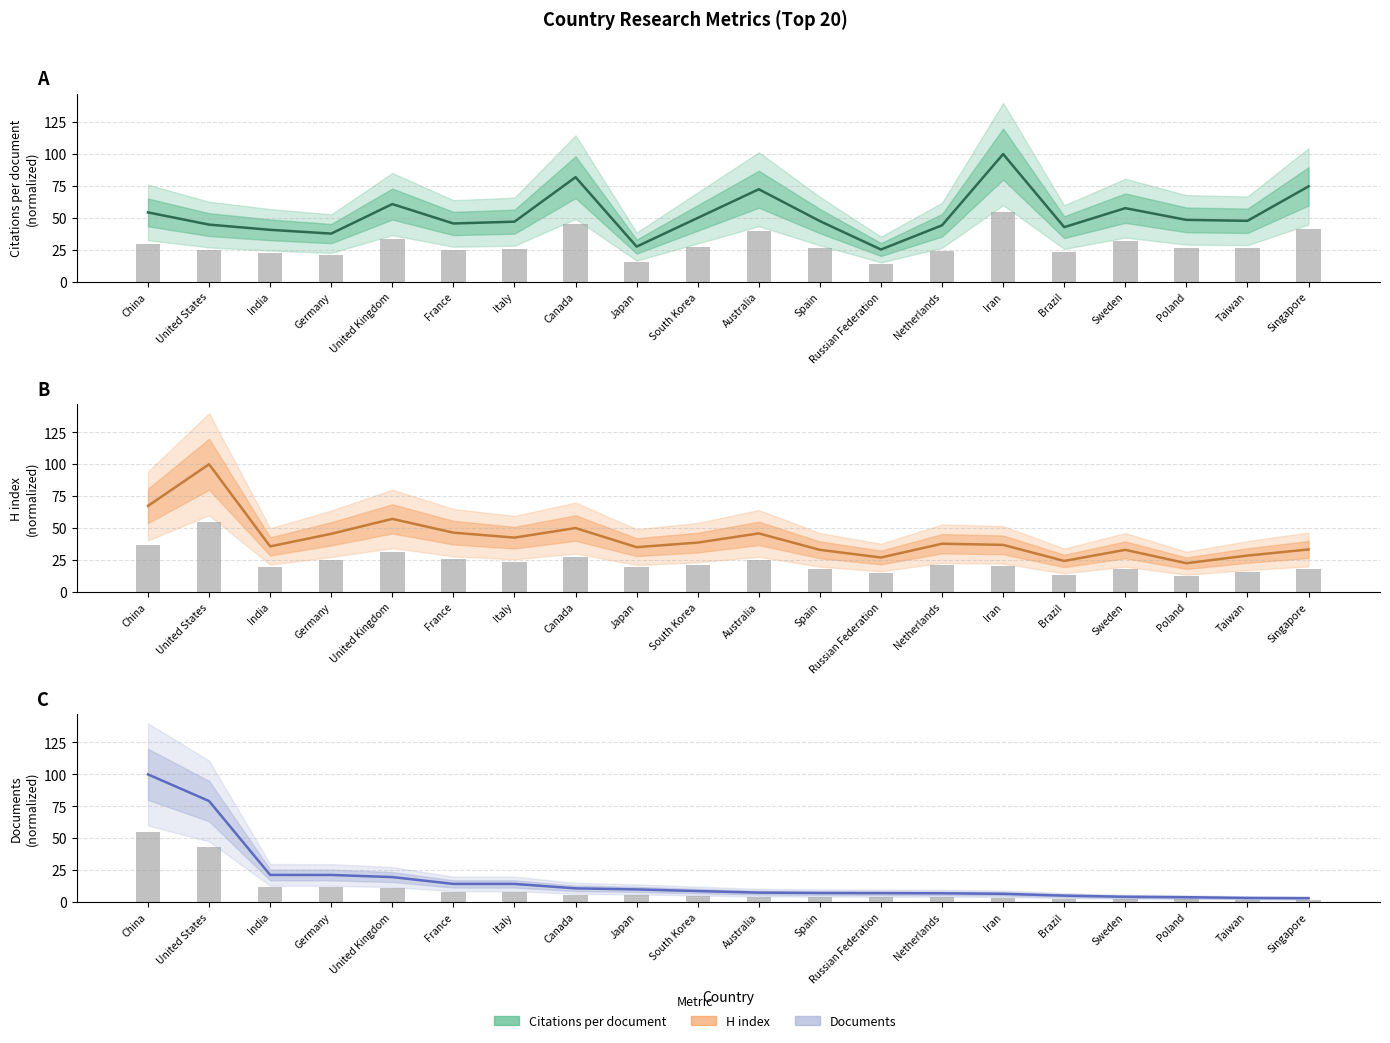

What is the difference between the maximum and second lowest values in the Citations per document series?

72.5